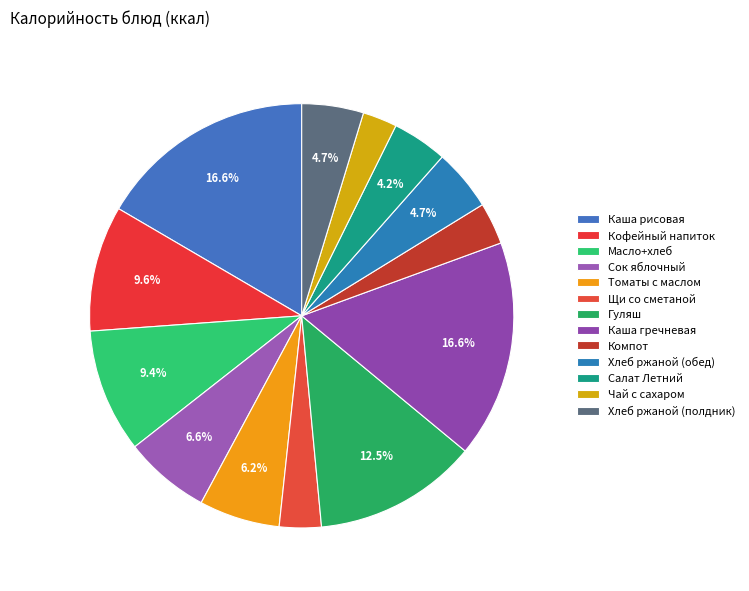

Rank the categories by value from highest to lowest.

Каша гречневая, Каша рисовая, Гуляш, Кофейный напиток, Масло+хлеб, Сок яблочный, Томаты с маслом, Хлеб ржаной (обед), Хлеб ржаной (полдник), Салат Летний, Компот, Щи со сметаной, Чай с сахаром